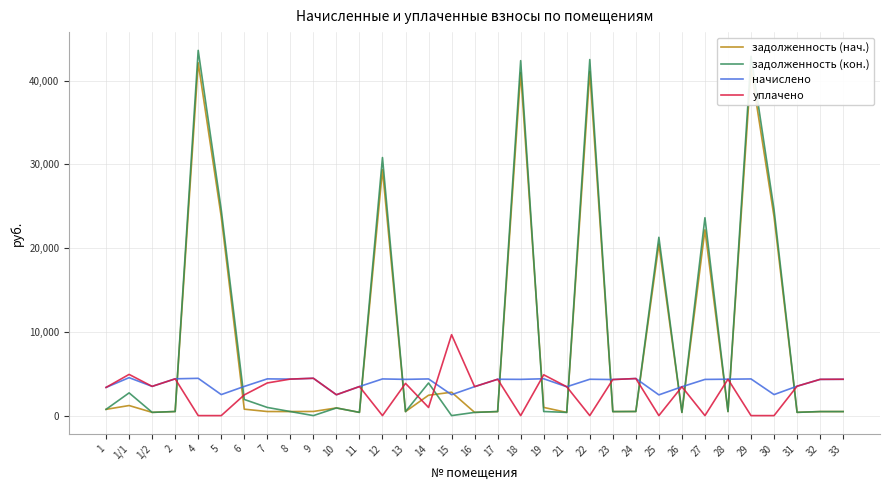

Does the chart have visible grid lines?

Yes